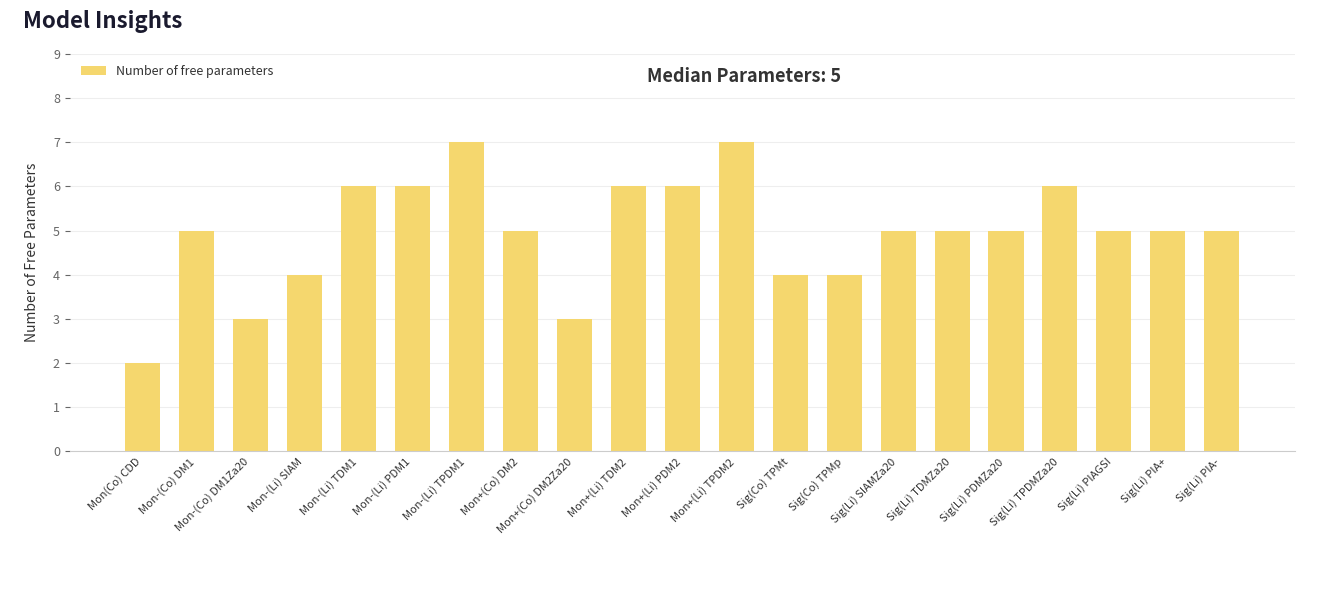

Reading left to right, what are all the values shown in this chart?

2	5	3	4	6	6	7	5	3	6	6	7	4	4	5	5	5	6	5	5	5